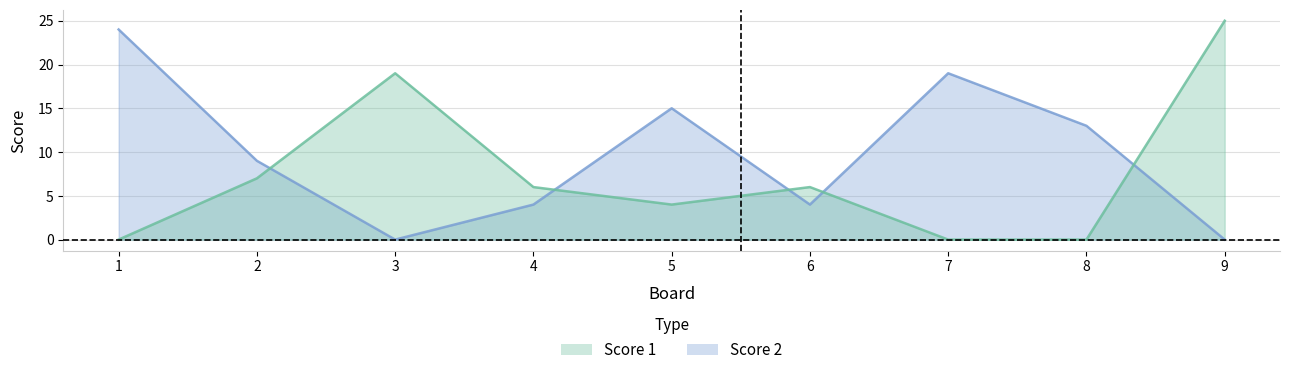

Between 4 and 2, which is larger?

2